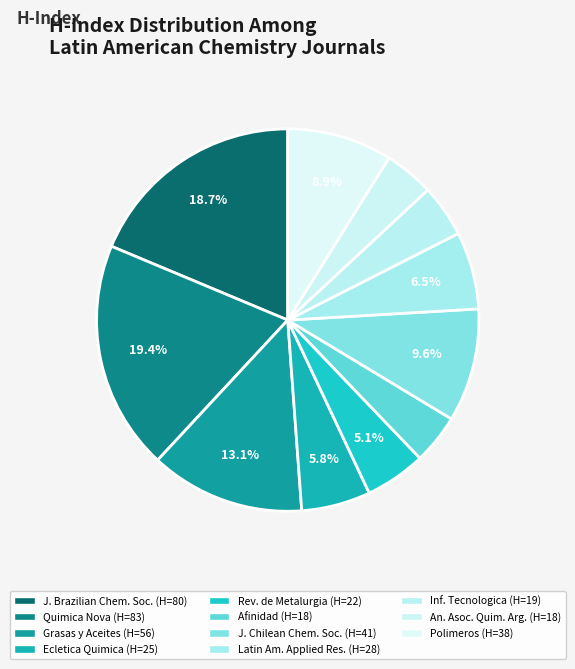

How many segments does this pie chart have?

11